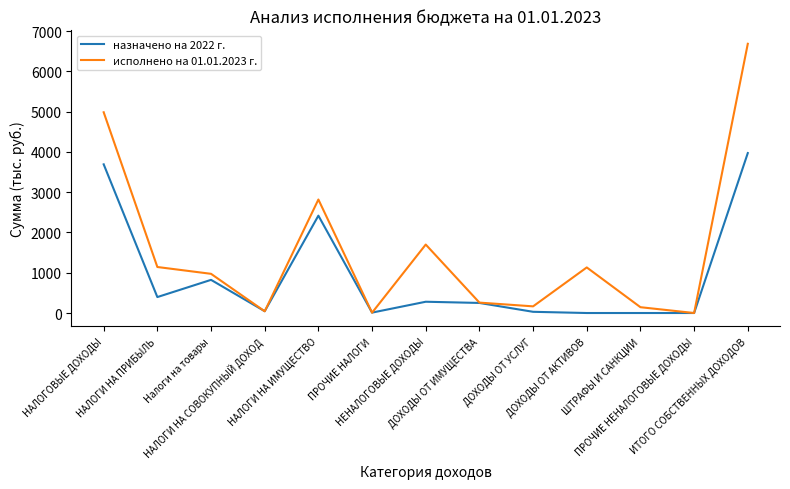

What position from the right is ШТРАФЫ И САНКЦИИ?

3